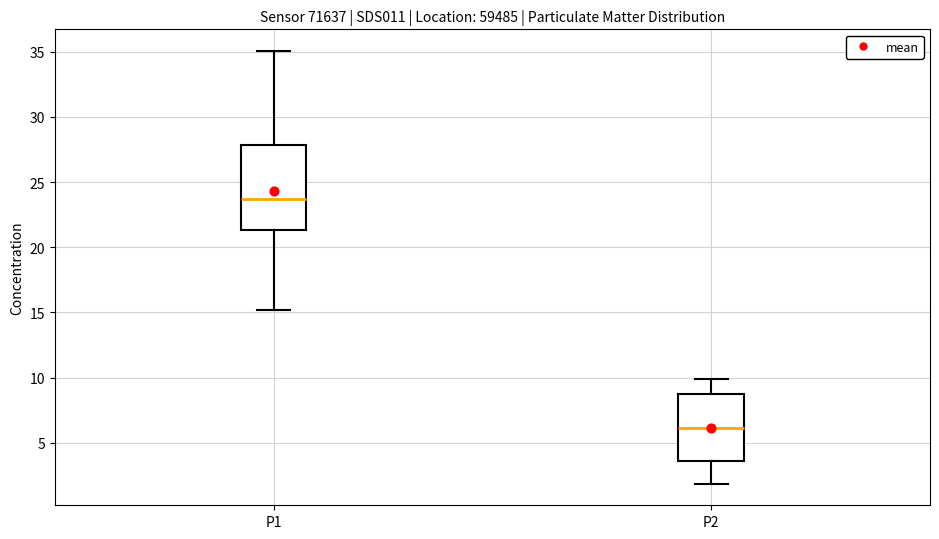

Reading left to right, transcribe this box plot: for each box, give where its median line is, the range the box spans, and where its two whiskers end, as read against the y-axis. The values are not printed on the chart, so give them approximately, as read against the axis.

P1: median 23.5, box 21.5 to 28.0, whiskers 15.0 to 35.0
P2: median 6.0, box 3.5 to 8.5, whiskers 2.0 to 10.0